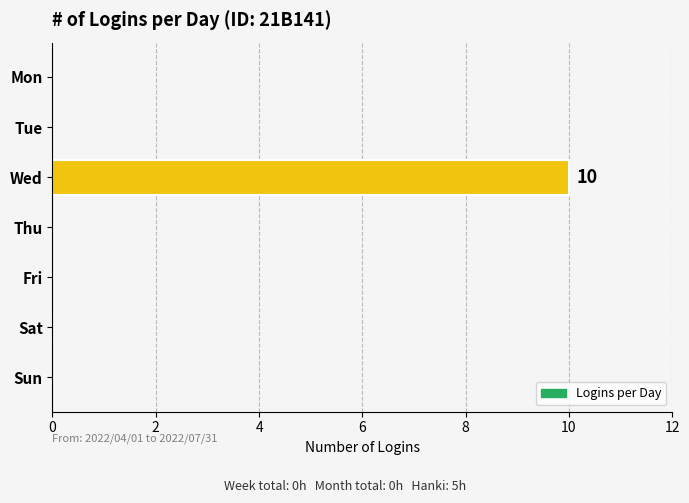

How many data points does each series have?

7